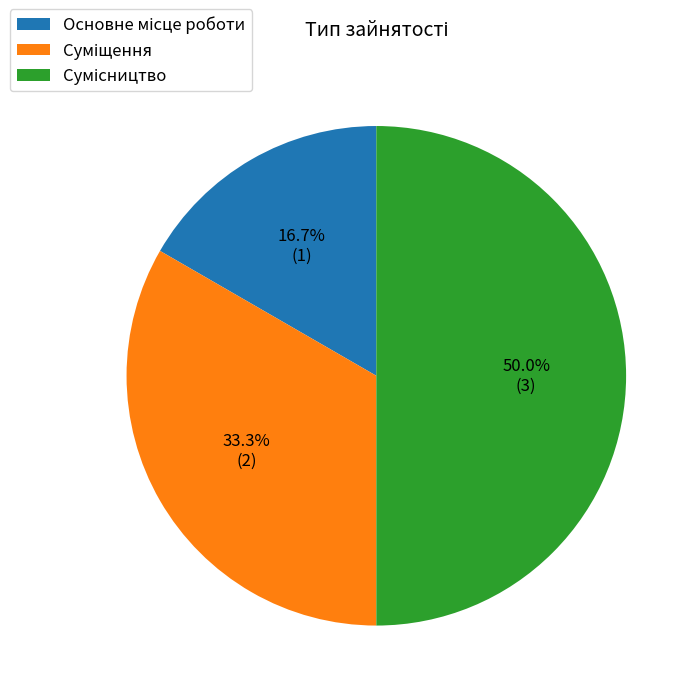

Count the number of slices in the pie.

3